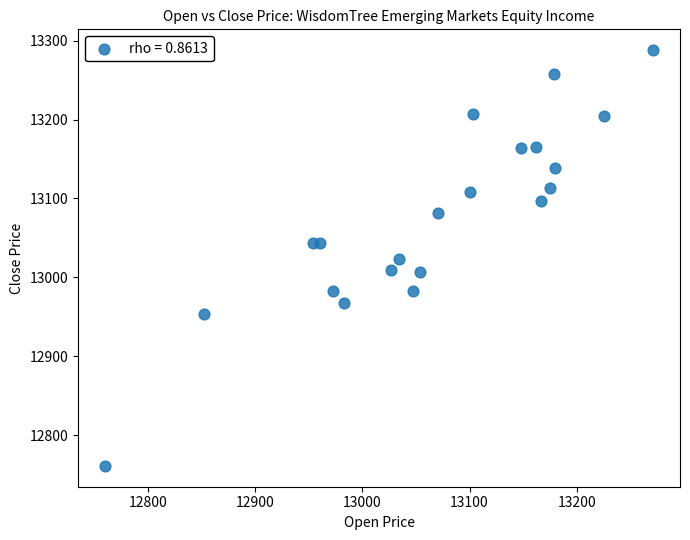

What is the range of Y values (max minus min)?

527